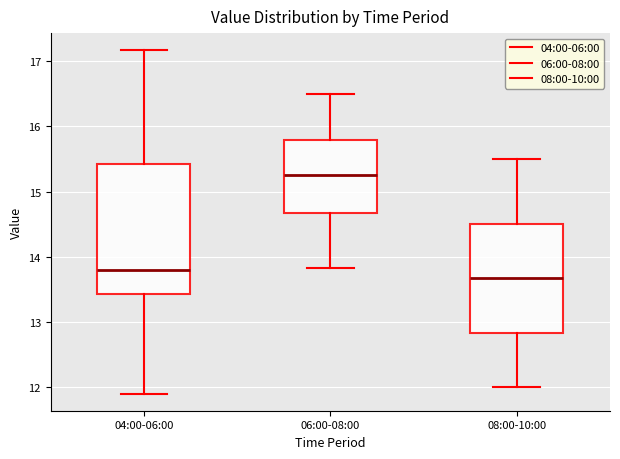

Reading left to right, transcribe this box plot: for each box, give where its median line is, the range the box spans, and where its two whiskers end, as read against the y-axis. The values are not printed on the chart, so give them approximately, as read against the axis.

04:00-06:00: median 13.8, box 13.4 to 15.4, whiskers 11.9 to 17.2
06:00-08:00: median 15.3, box 14.7 to 15.8, whiskers 13.8 to 16.5
08:00-10:00: median 13.7, box 12.8 to 14.5, whiskers 12.0 to 15.5